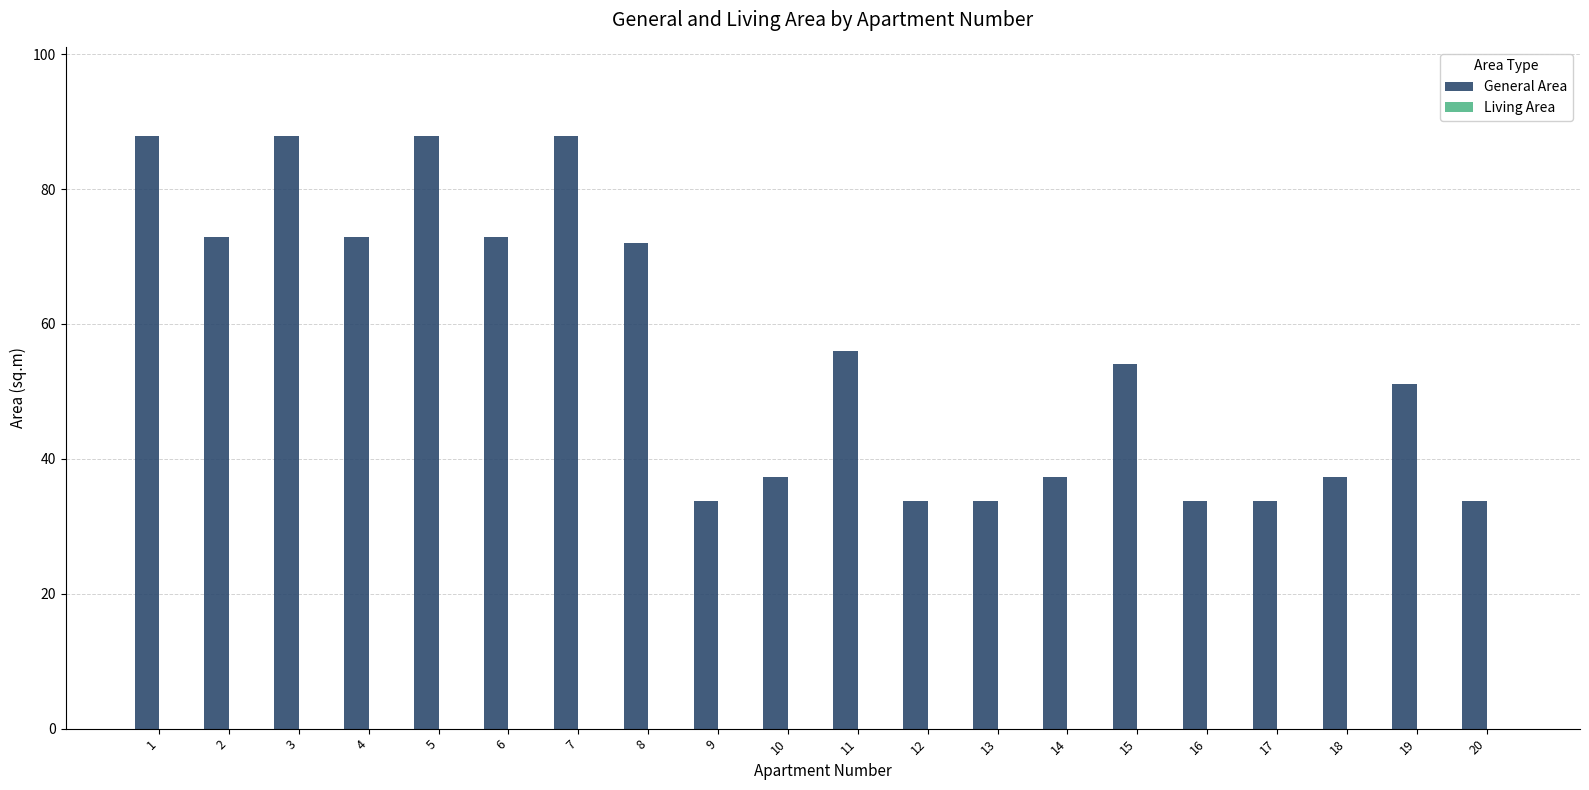

Between 10 and 19, which is larger?

19